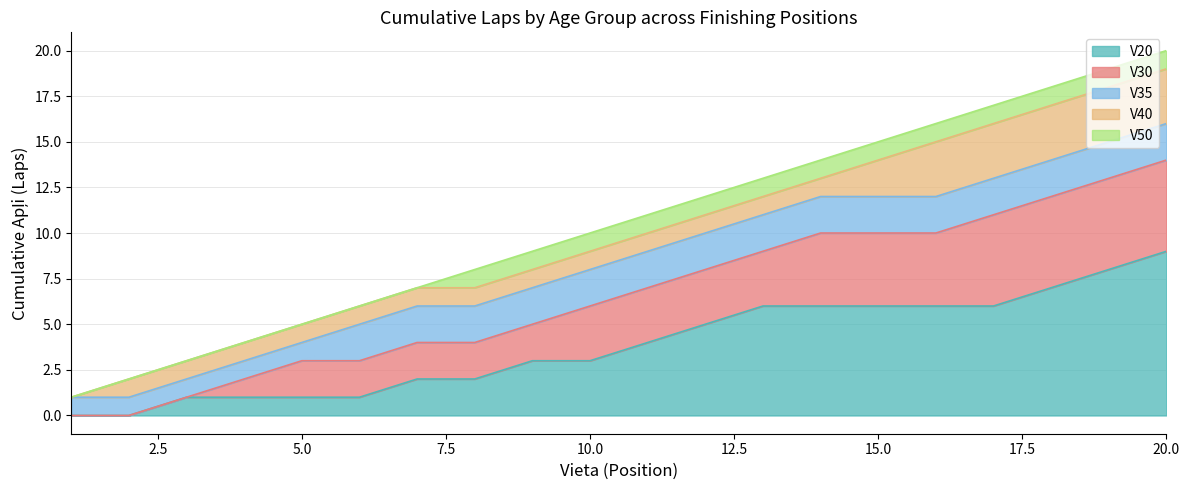

List the series in order of their peak value, lowest first.

V50, V35, V40, V30, V20